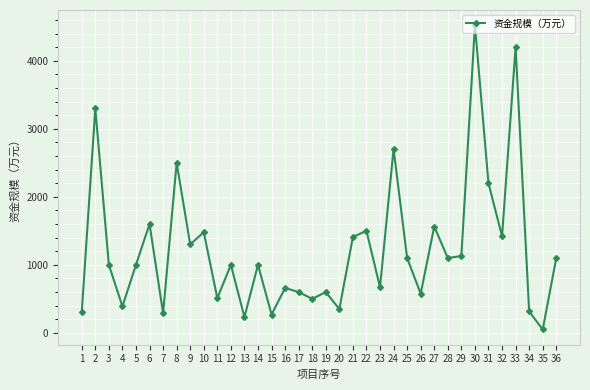

What is the value of the 32nd point from the left?

1421.0